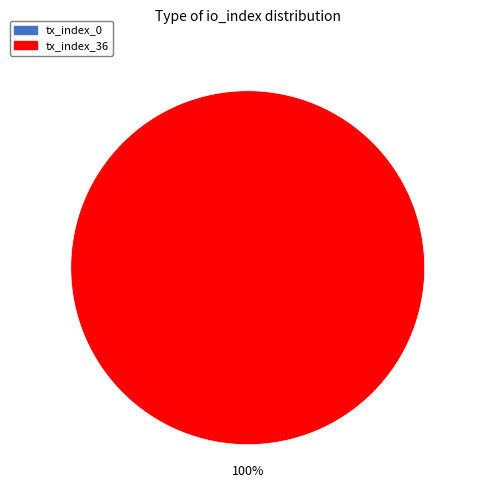

To the nearest percent, what is the difference between the tx_index_36 and tx_index_0 slice percentages?

100%